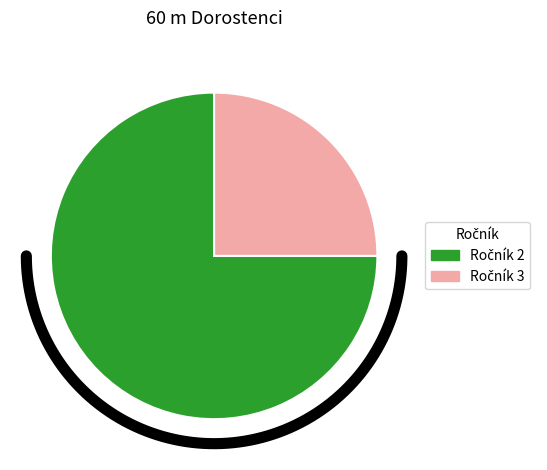

Count the number of slices in the pie.

8